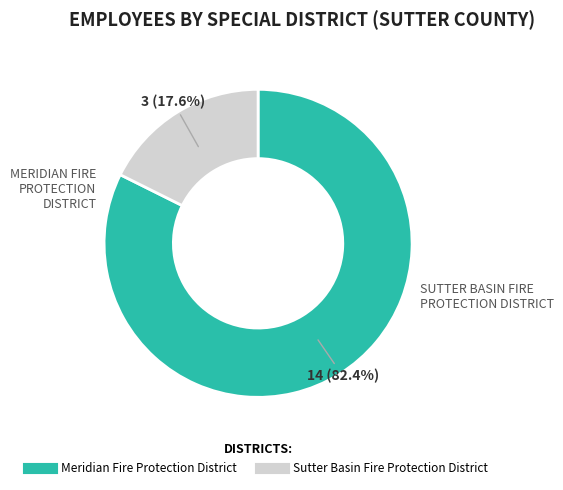

To the nearest percent, what portion does Meridian Fire Protection District represent?

82%